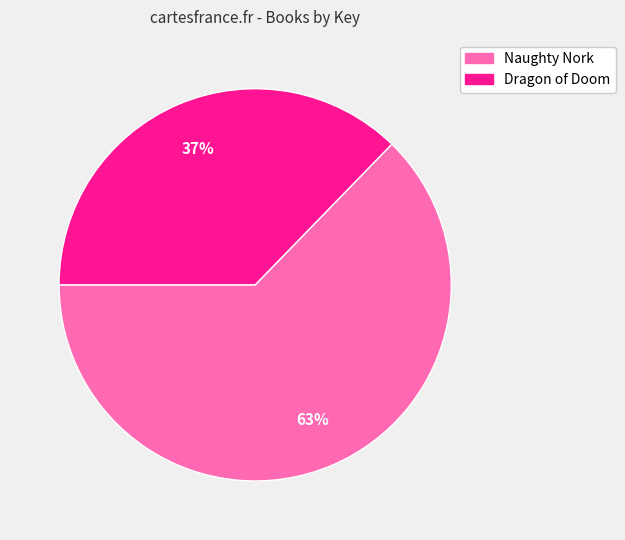

Which slice is the smallest?

Dragon of Doom